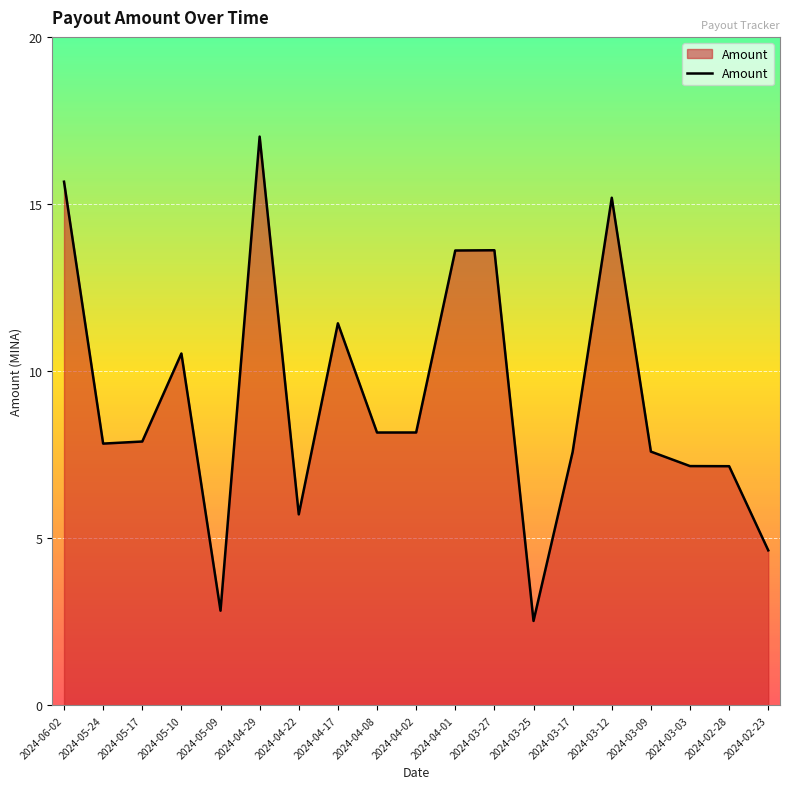

What position from the left is 2024-04-01?

11